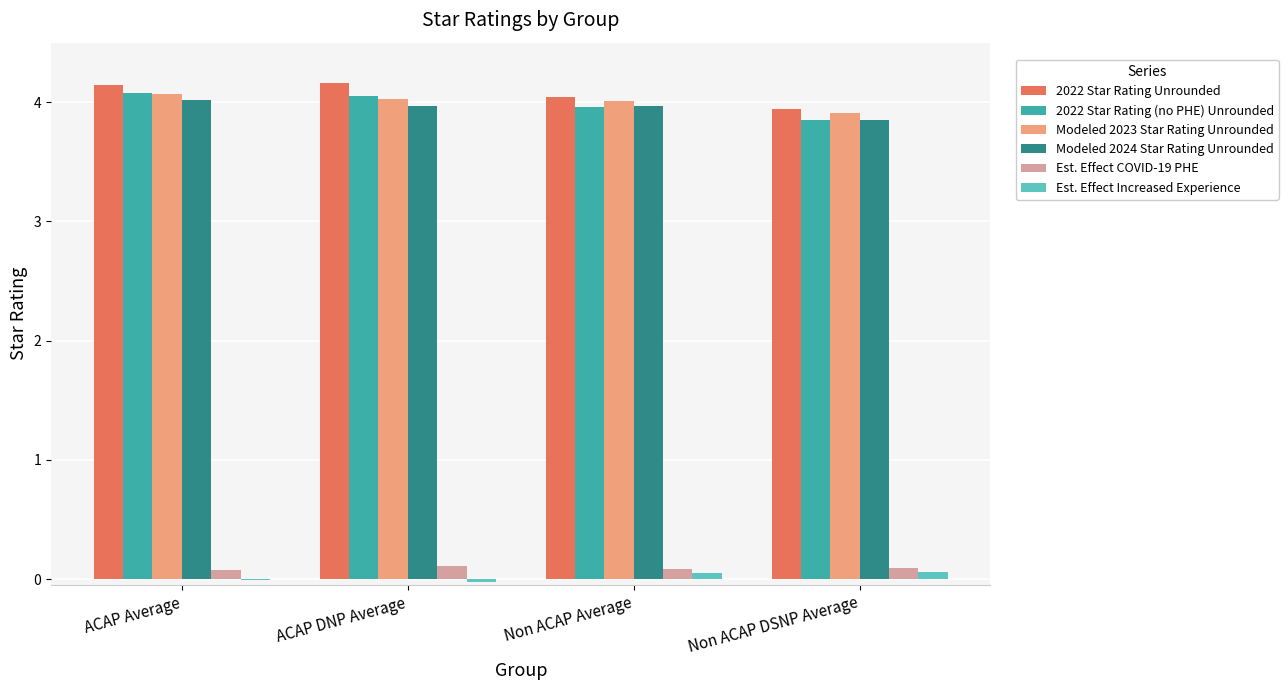

What is the sum of all 2022 Star Rating Unrounded values?

16.3